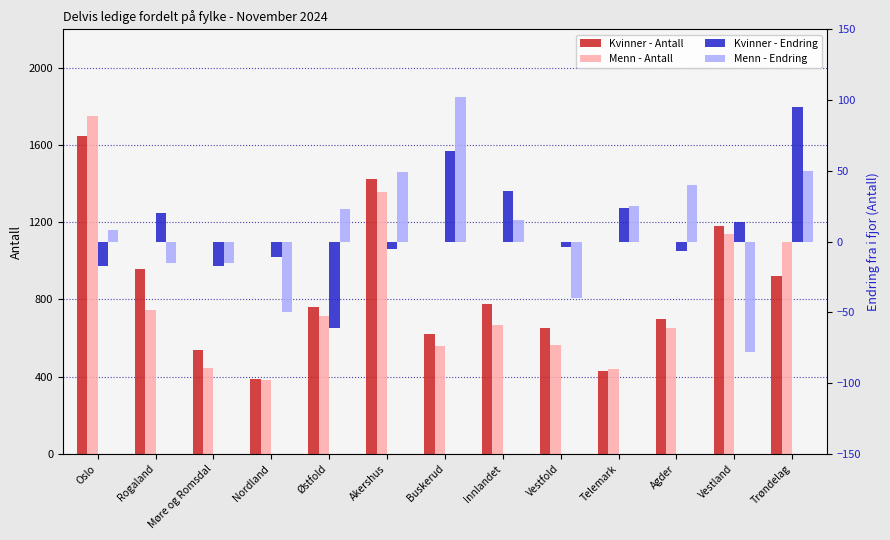

Are the bars grouped side by side (vs. stacked)?

Yes